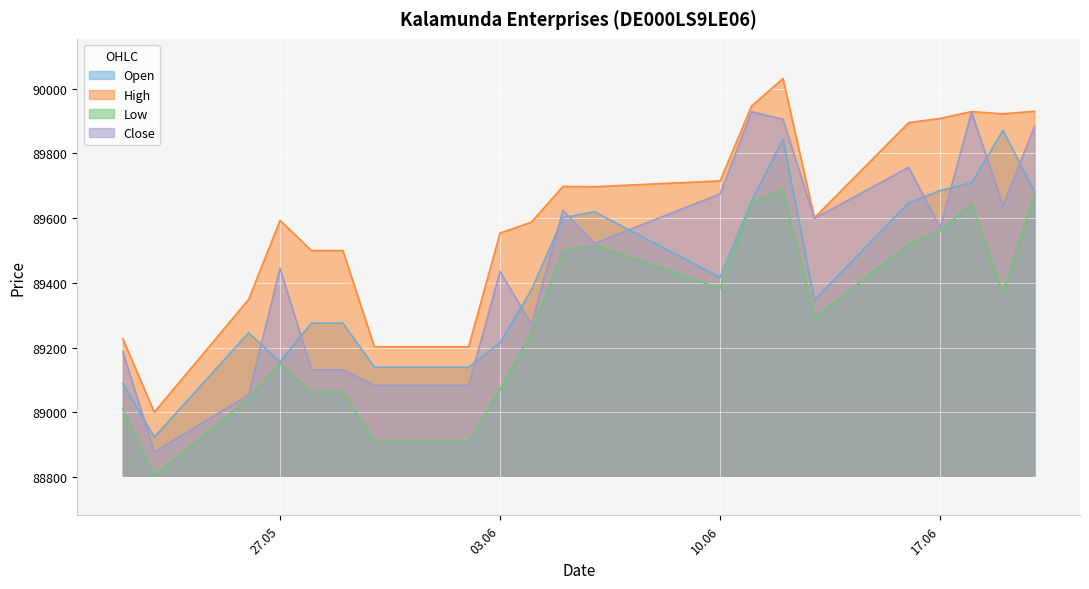

At which category does Close reach its first local peak?

27.05